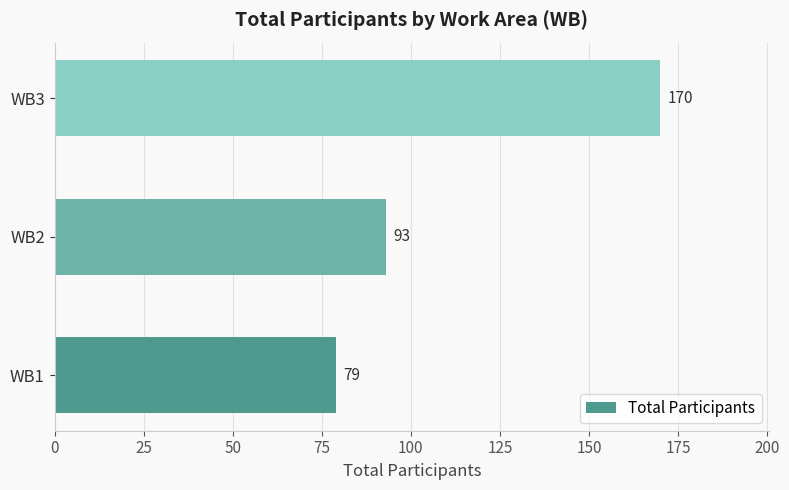

Reading bottom to top, list all the values displayed in this chart.

79	93	170